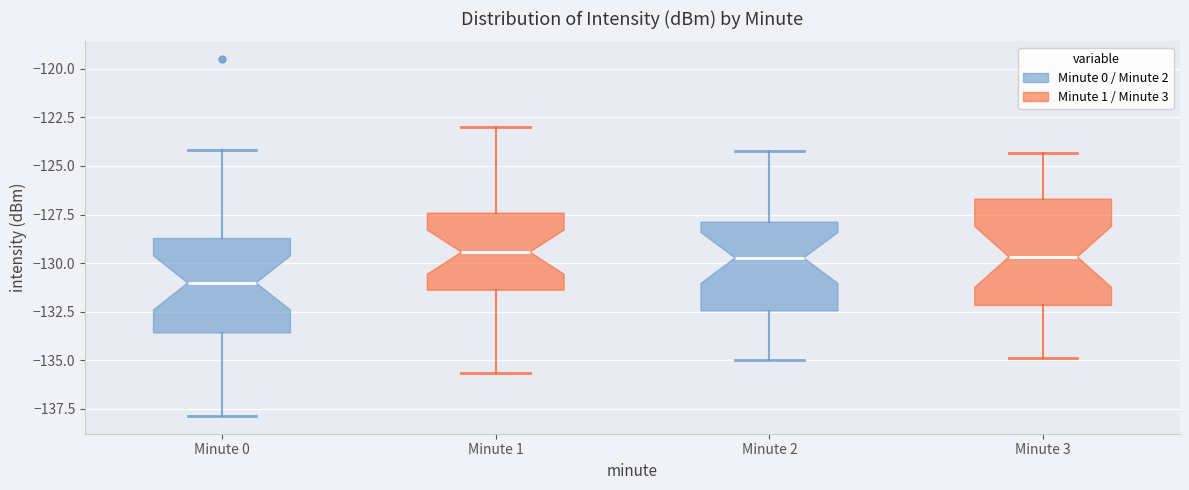

Comparing the boxes themselves (not the whiskers), which one is the tallest?

Minute 3